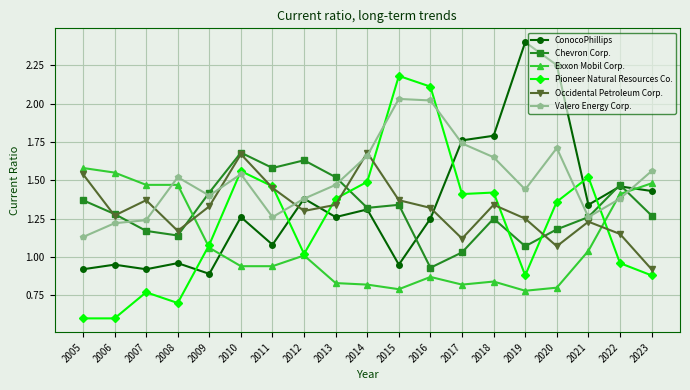

Which series changed the most between 2010 and 2019?

ConocoPhillips